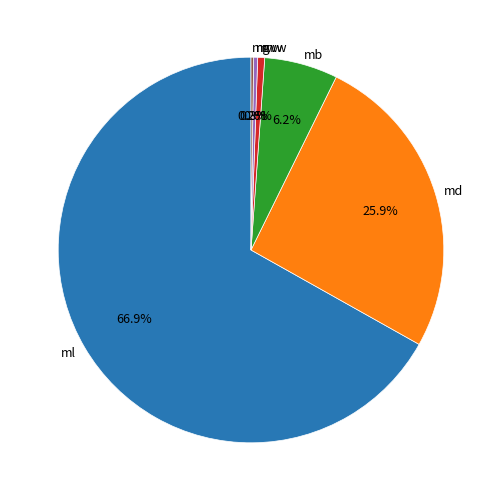

What is the largest slice in the pie chart?

ml